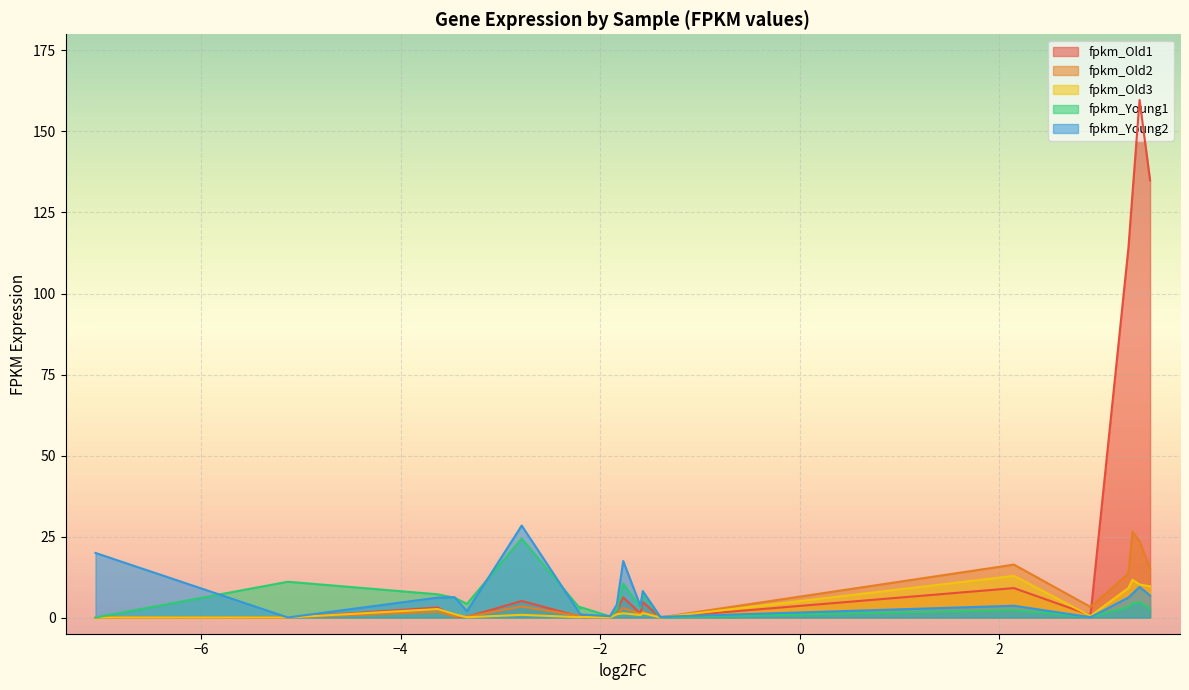

Is the value of fpkm_Young2 at CSF3 greater than the value of fpkm_Old3 at GRPEL2?

Yes